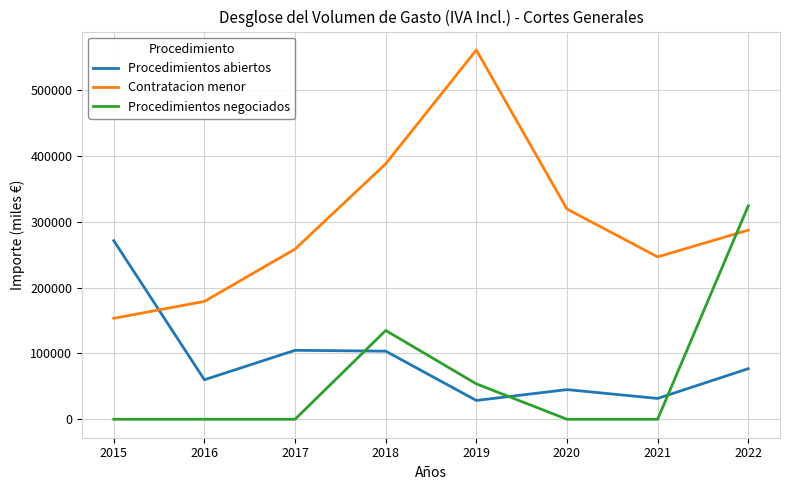

How many interior local peaks does the Procedimientos abiertos series have?

2